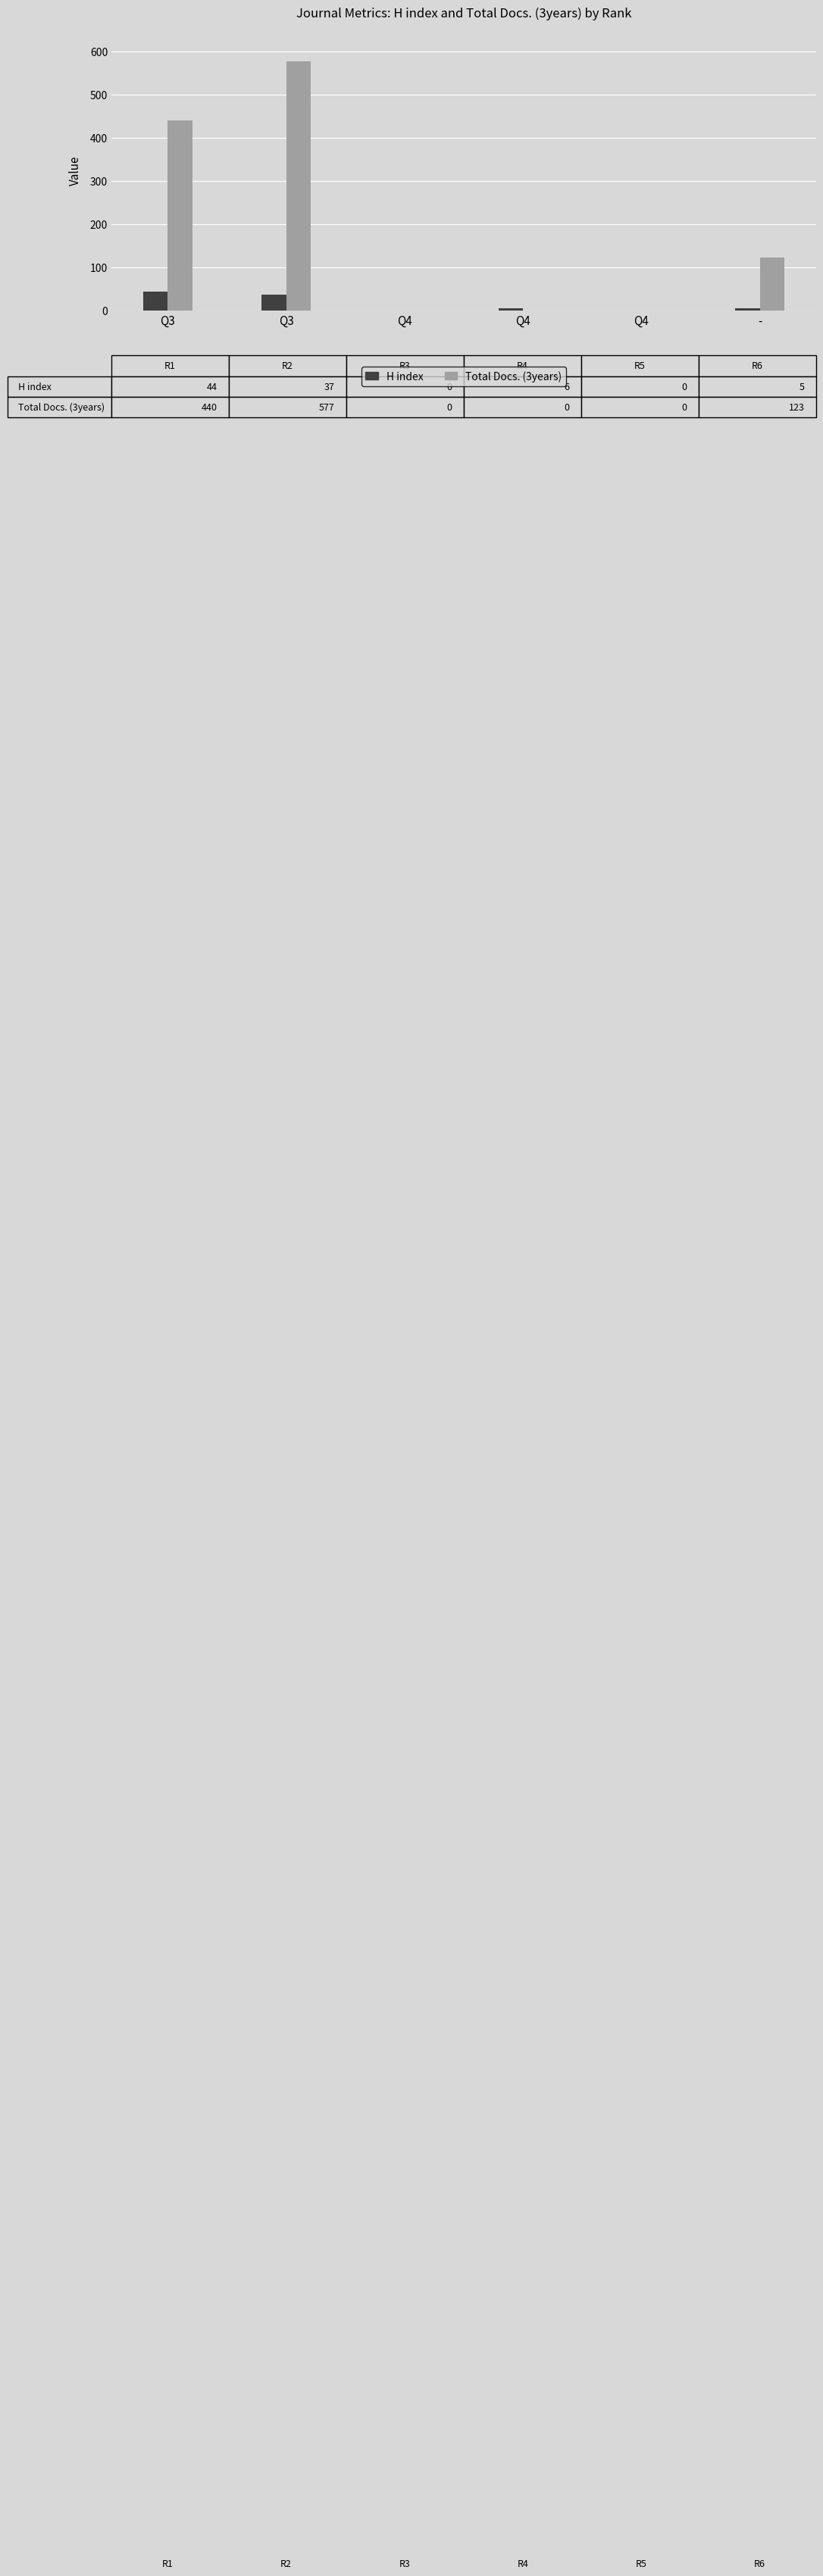

At which label is H index closest to 22?

Q3